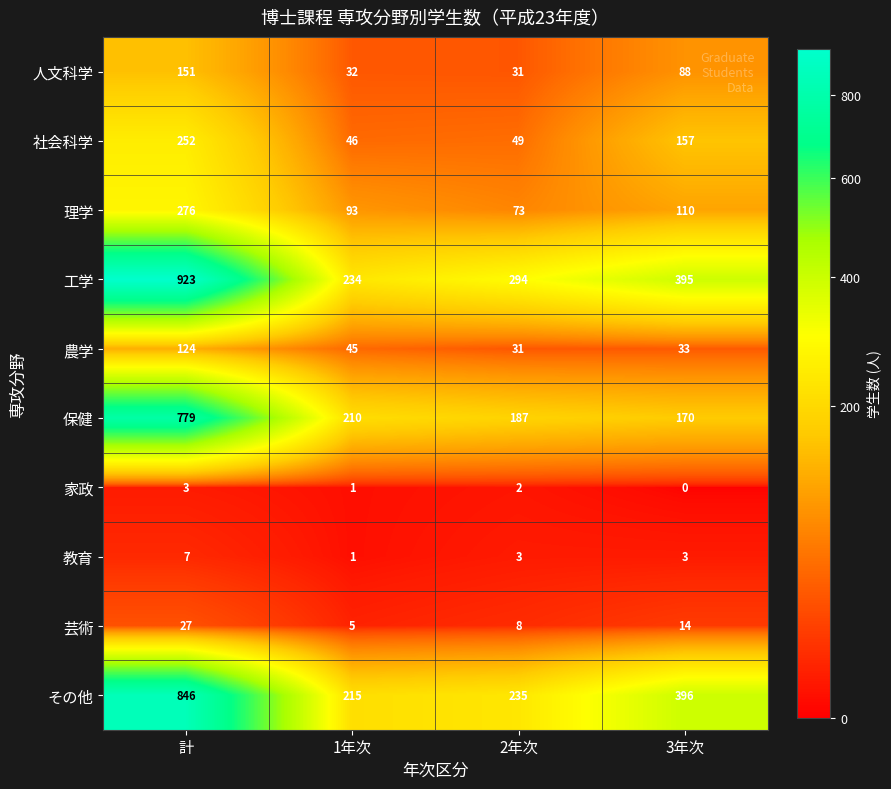

What is the sum of the 工学 values at 3年次 and 1年次?

629